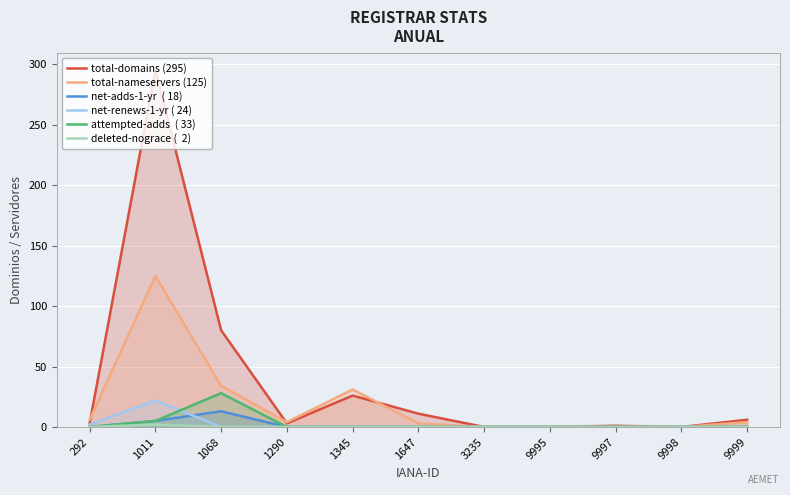

Which has a higher value, 9995 or 1345?

1345